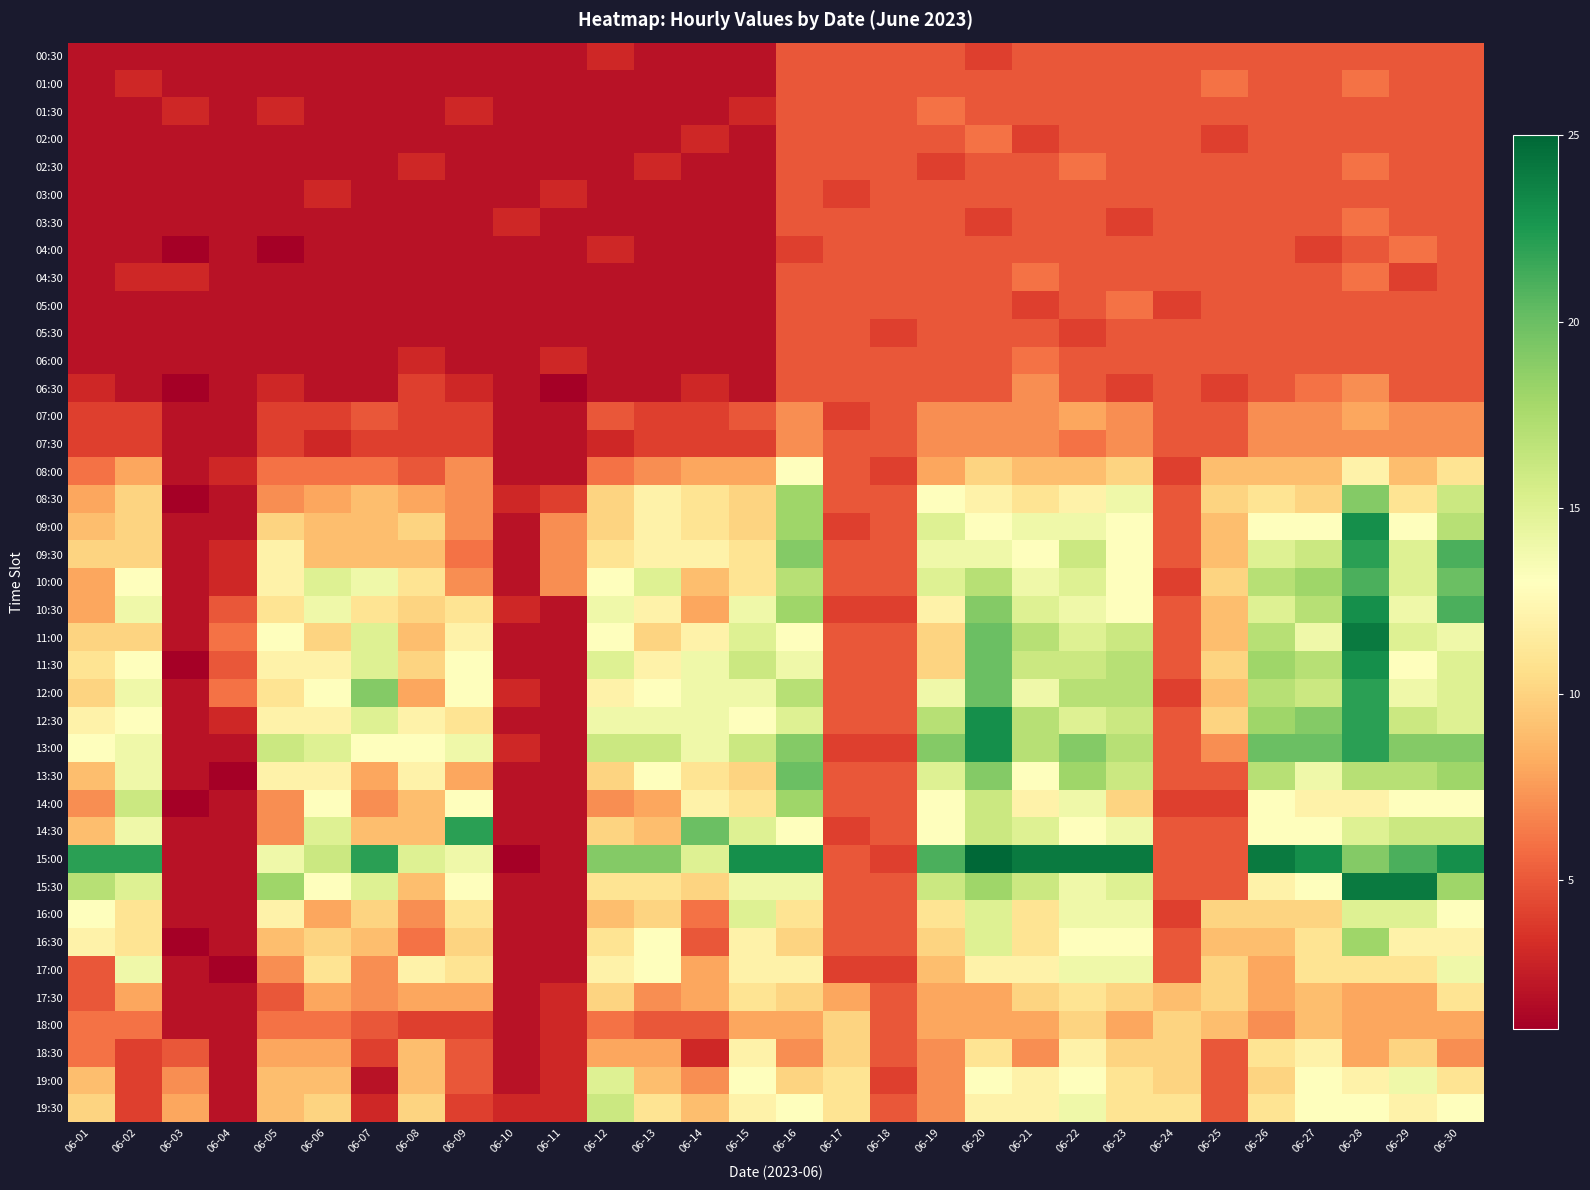

How many data points in 08:30 are above 10?

12